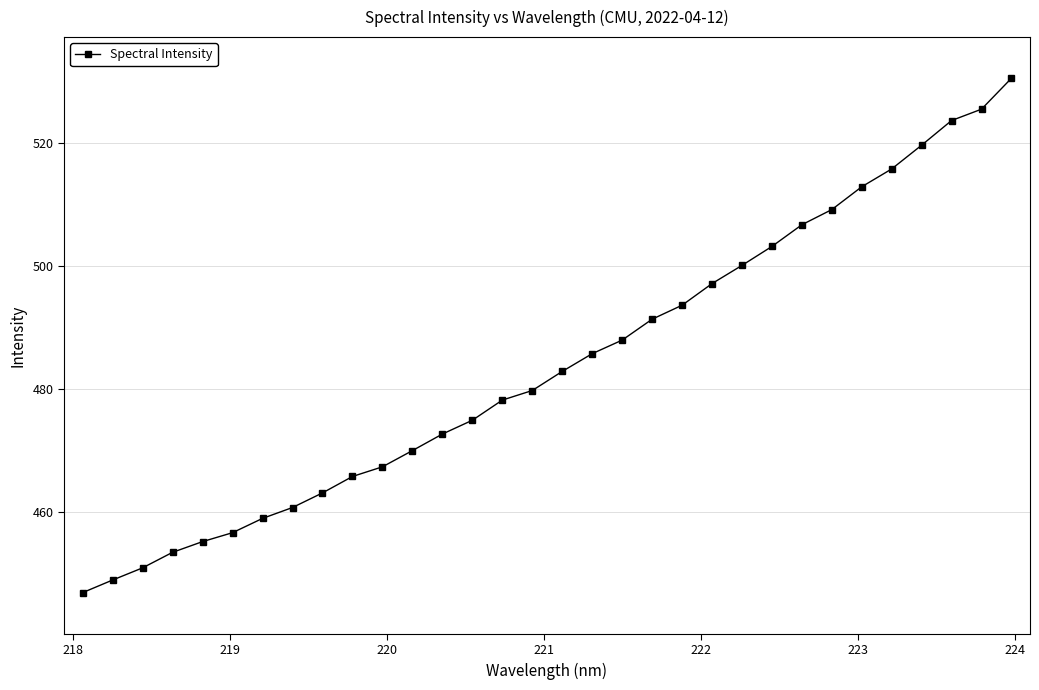

What is the average value?

484.0